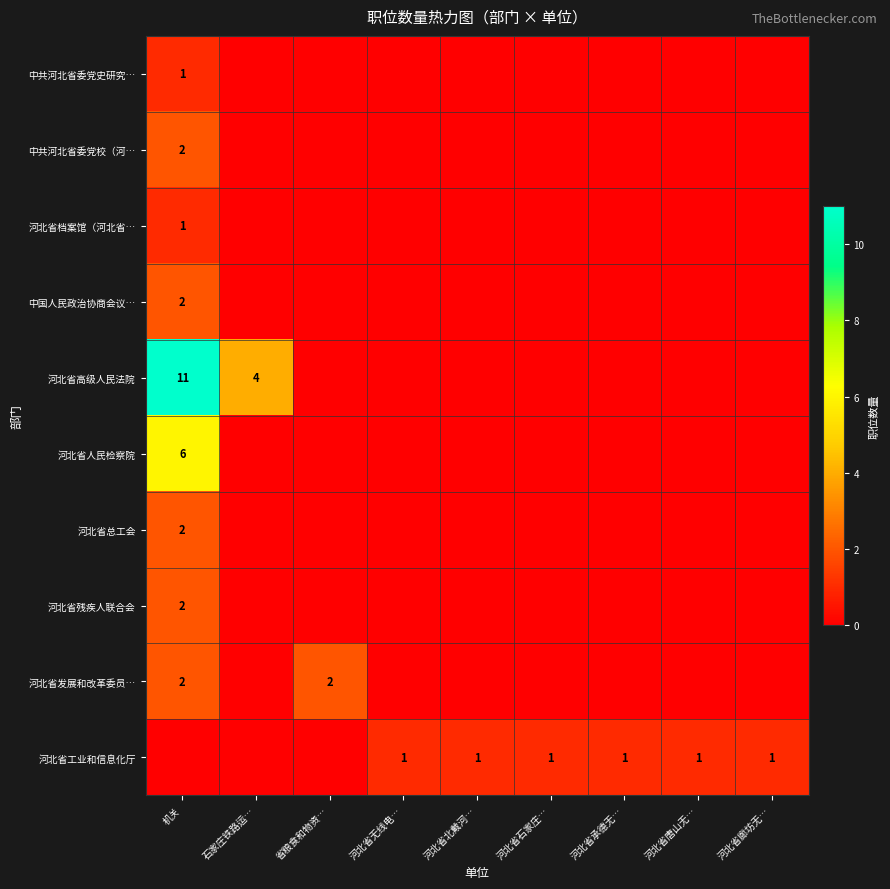

How many categories are shown in the chart?

9